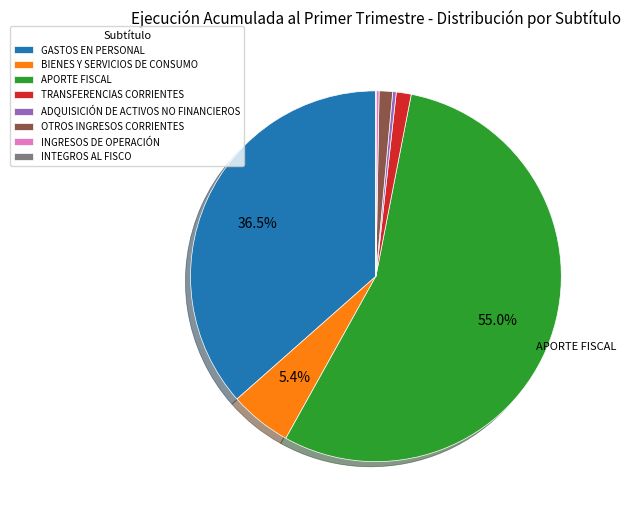

What is the largest slice in the pie chart?

APORTE FISCAL